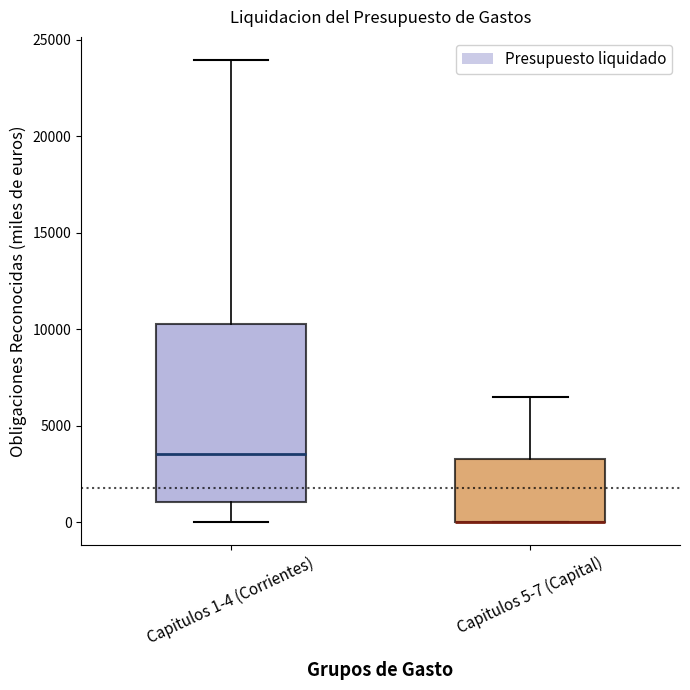

Reading left to right, transcribe this box plot: for each box, give where its median line is, the range the box spans, and where its two whiskers end, as read against the y-axis. The values are not printed on the chart, so give them approximately, as read against the axis.

Capitulos 1-4 (Corrientes): median 3500, box 1000 to 10500, whiskers 0 to 24000
Capitulos 5-7 (Capital): median 0 (drawn on the box's lower edge), box 0 to 3500, whiskers 0 to 6500